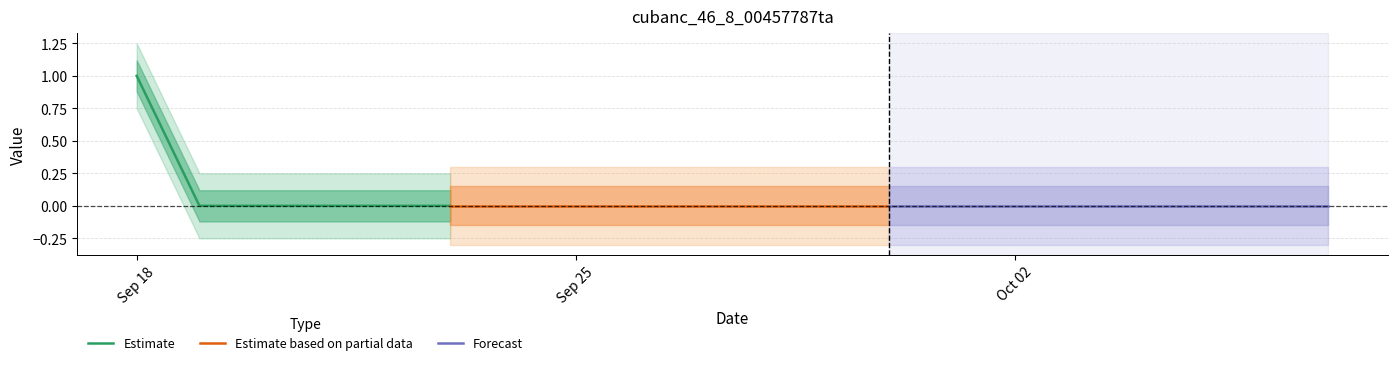

At which label is the value closest to 0?

2022-09-19